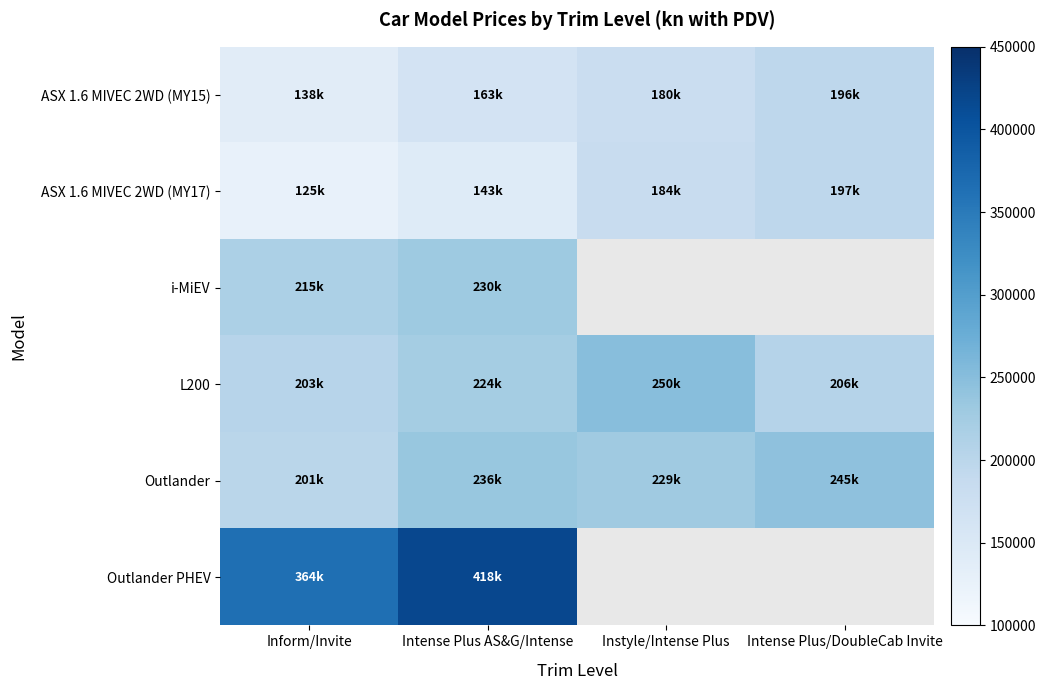

What is the total value across all series at Intense Plus AS&G/Intense?

1413984.6